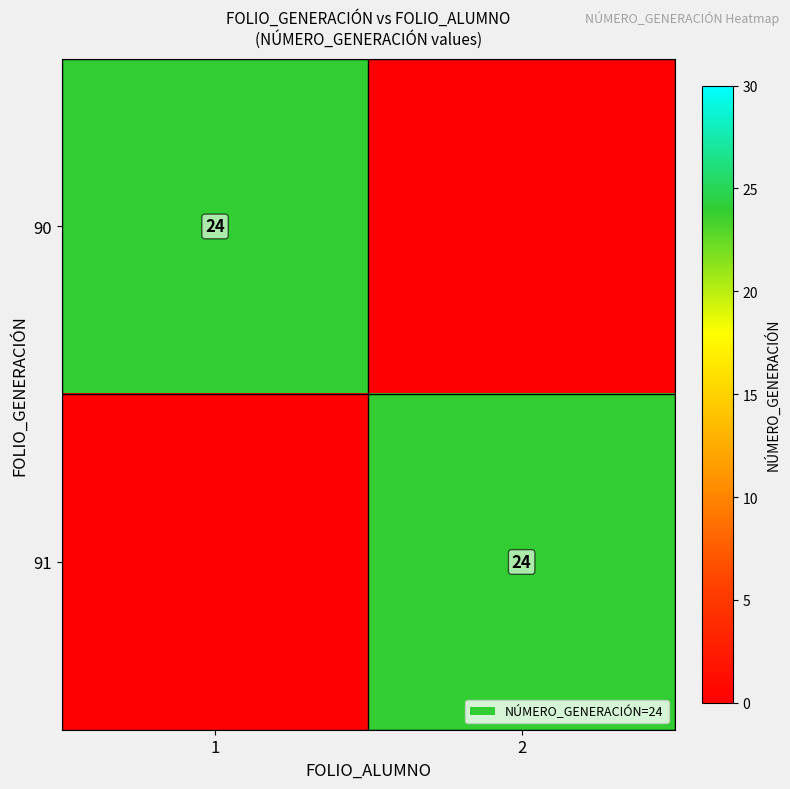

The value of 91 at 2 is 24. True or false?

True